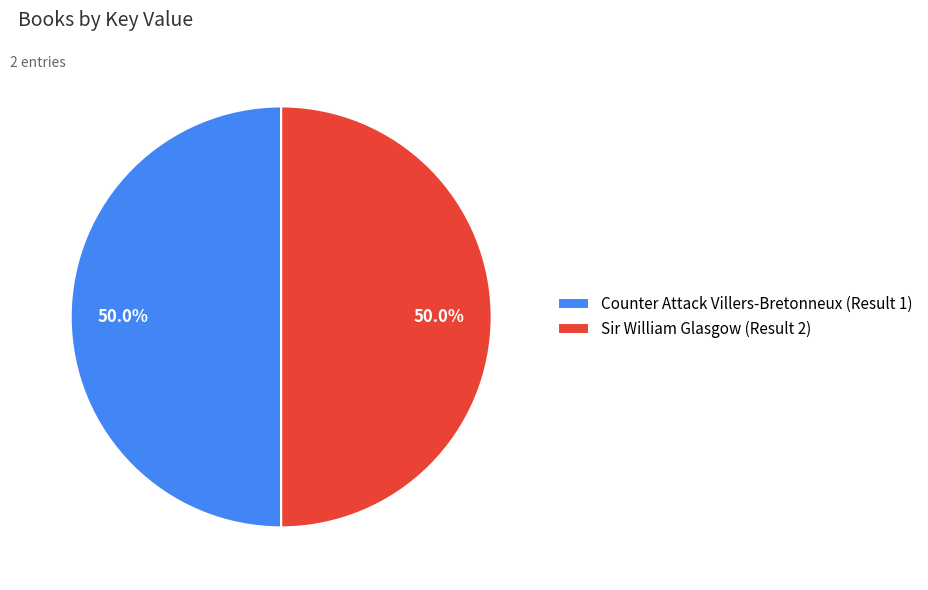

What is the ratio of the value at Counter Attack Villers-Bretonneux (Result 1) to the value at Sir William Glasgow (Result 2)?

1.0